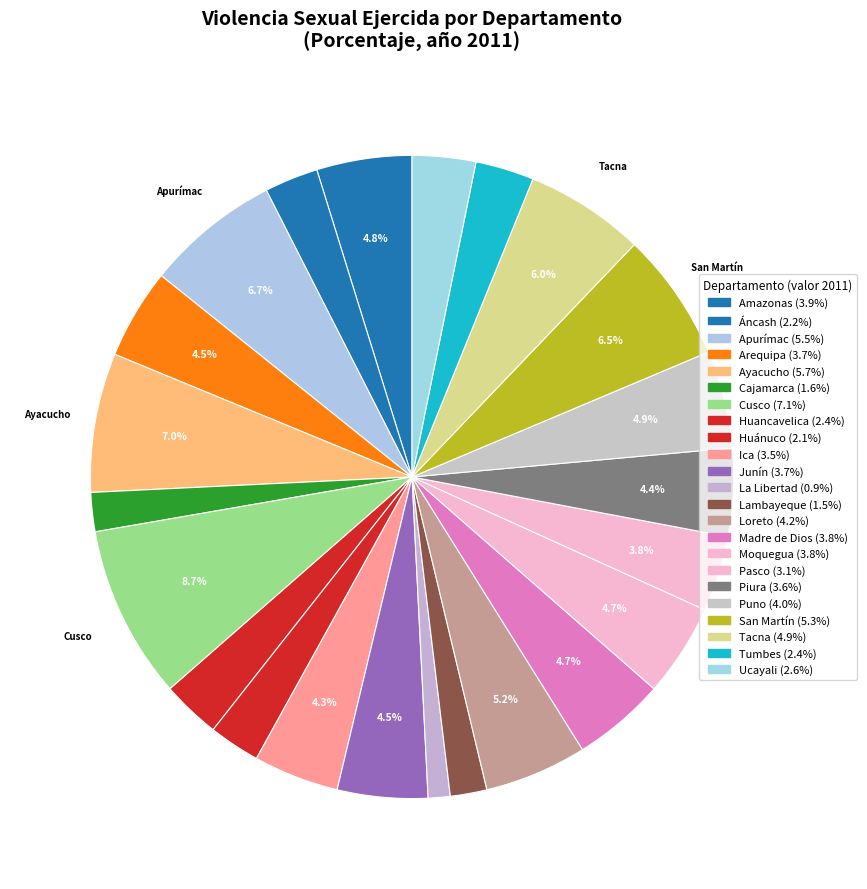

Which category has the smallest portion of the pie?

La Libertad